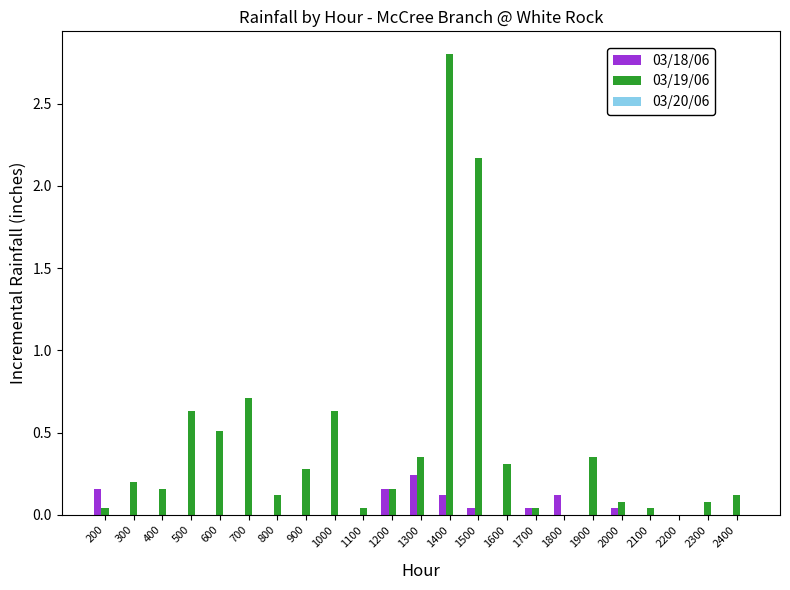

Which series has the widest spread of values?

03/19/06